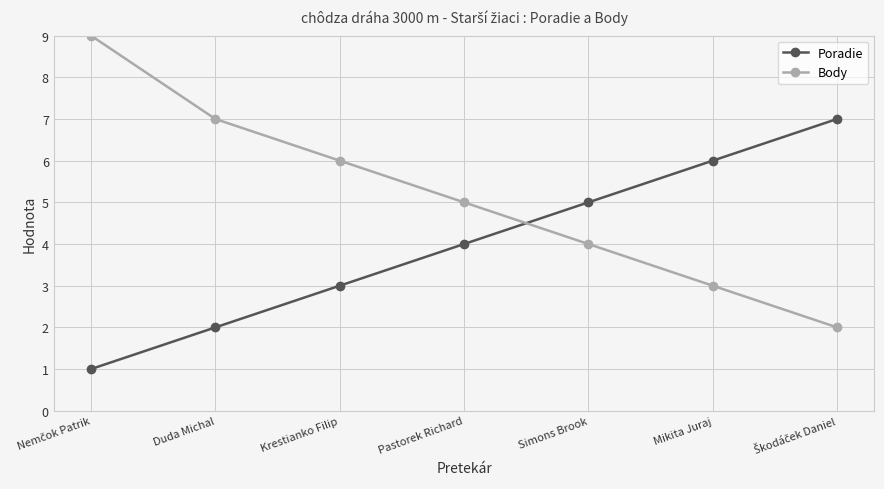

How many series are shown in this chart?

2